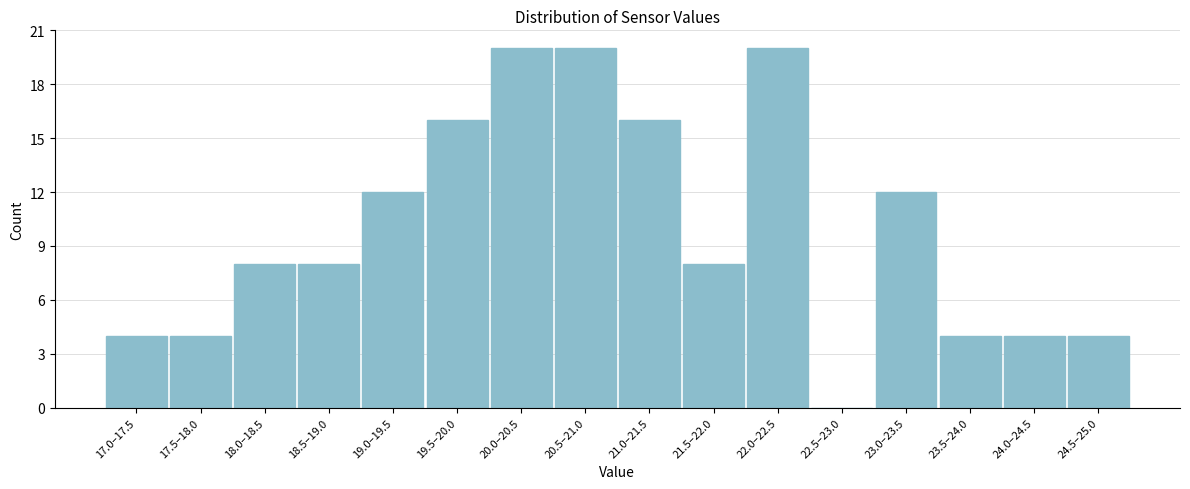

Reading right to left, list all the values displayed in this chart.

24.5–25.0=4	24.0–24.5=4	23.5–24.0=4	23.0–23.5=12	22.5–23.0=0	22.0–22.5=20	21.5–22.0=8	21.0–21.5=16	20.5–21.0=20	20.0–20.5=20	19.5–20.0=16	19.0–19.5=12	18.5–19.0=8	18.0–18.5=8	17.5–18.0=4	17.0–17.5=4